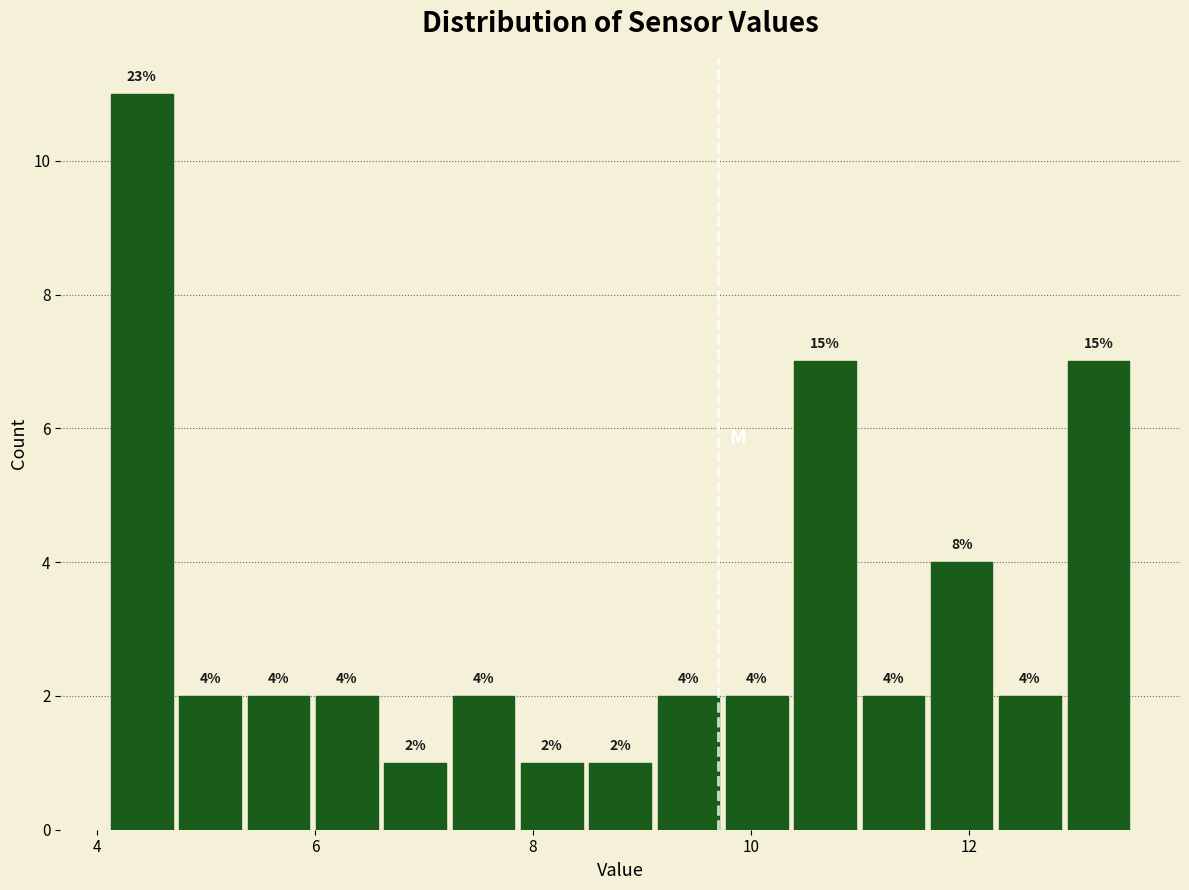

Read against the x-axis, roughly where is the centre of the tallest bar?

4.4